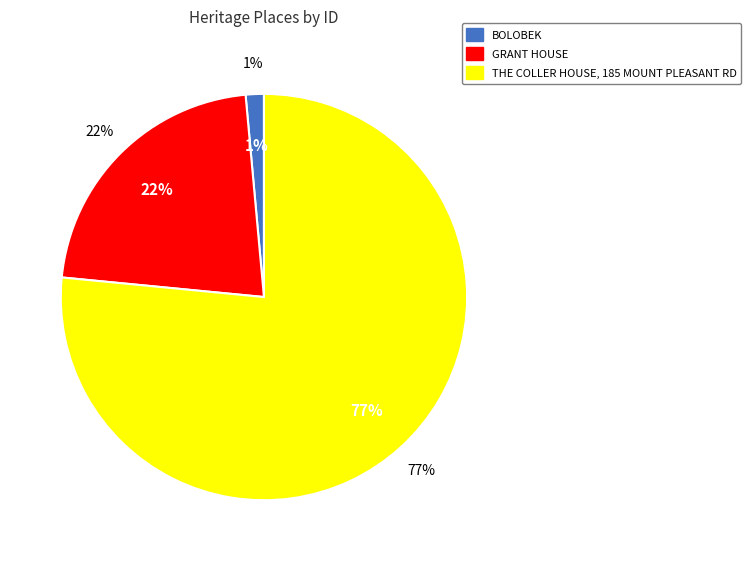

What is the change in value from BOLOBEK to THE COLLER HOUSE, 185 MOUNT PLEASANT RD?

+102412